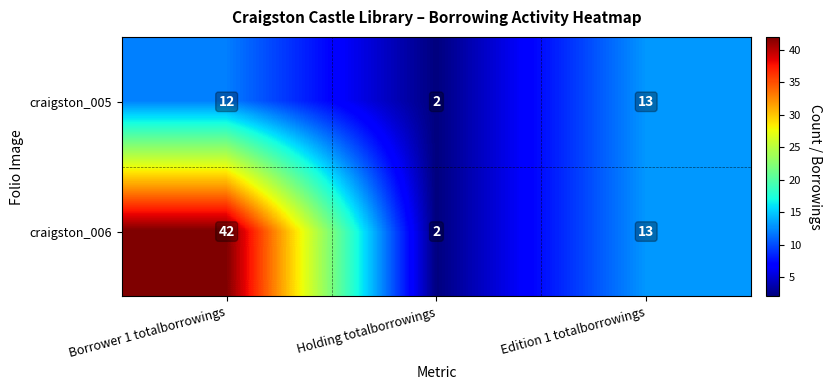

What value does the craigston_006 series have at Edition 1 totalborrowings, to the nearest 10?

10